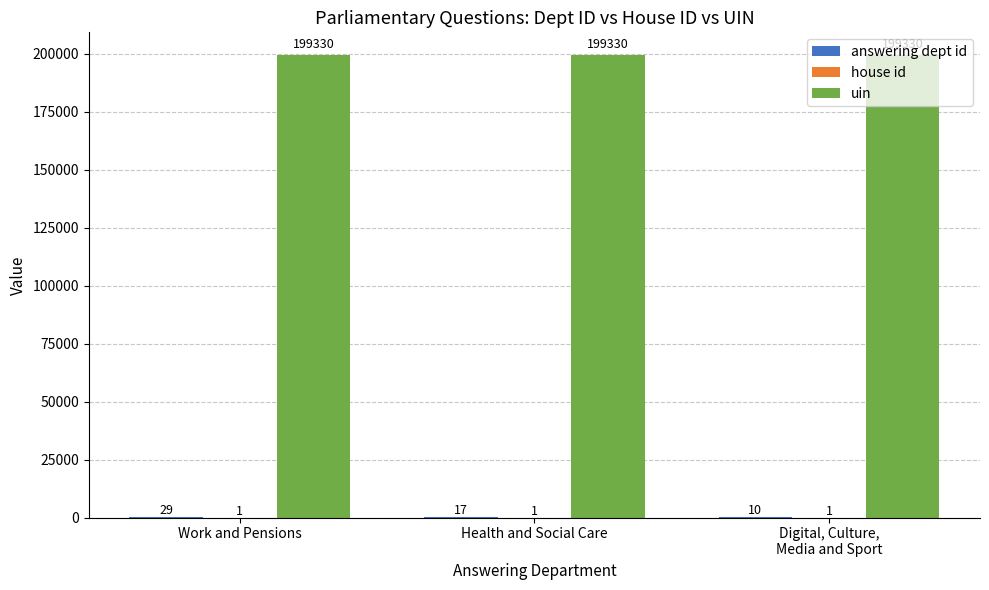

What is the highest value of the uin series?

199330